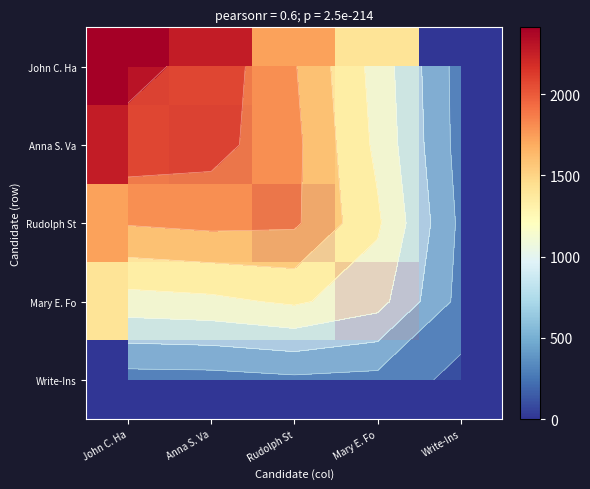

At which label is Anna S. Va closest to 1205?

Mary E. Fo